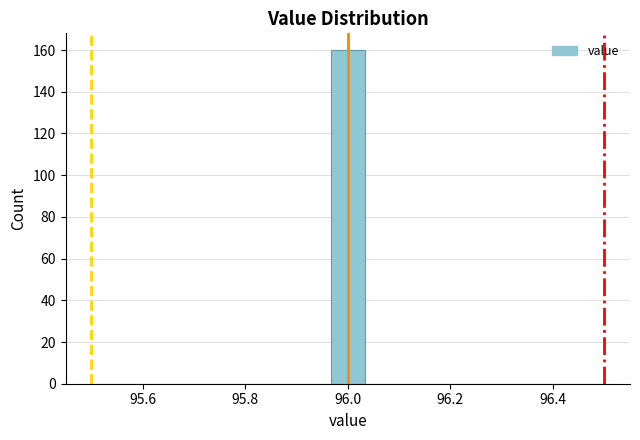

Around what value on the x-axis is the tallest bar? Give the approximate position of its centre, as read against the axis.

96.00